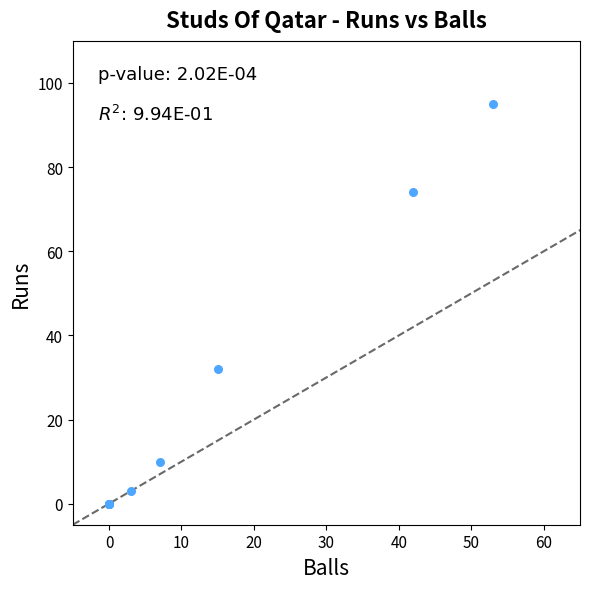

What Y value in the scatter plot is closest to 47?

32